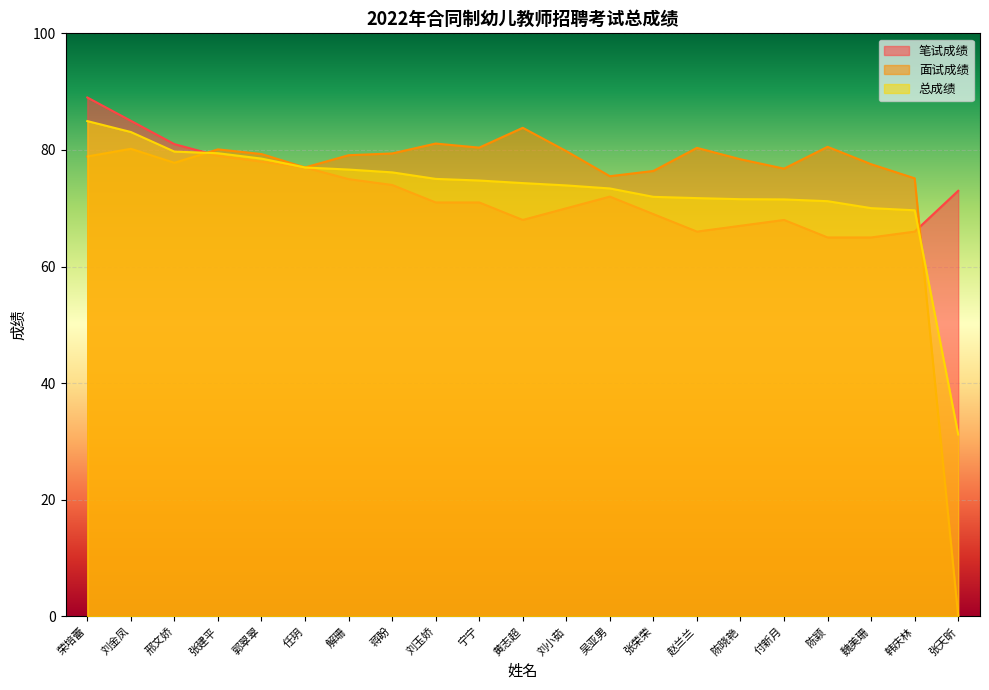

At which category is the sum across all series the highest?

荣培蕾